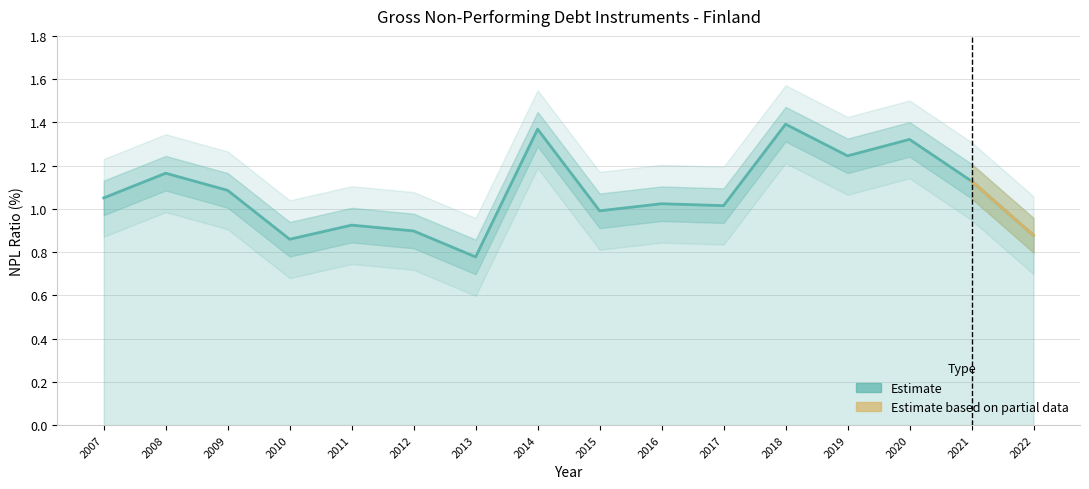

What is the difference between the maximum and second lowest values?

0.5